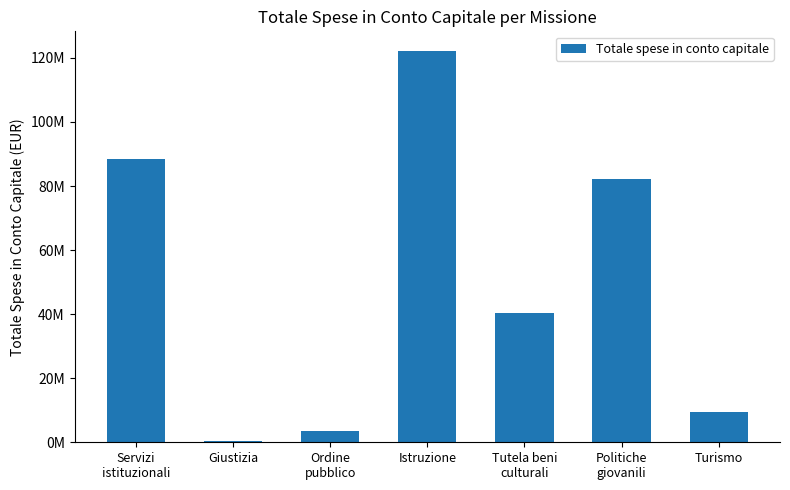

What is the difference between the values at Turismo and Ordine
pubblico?

6010806.5